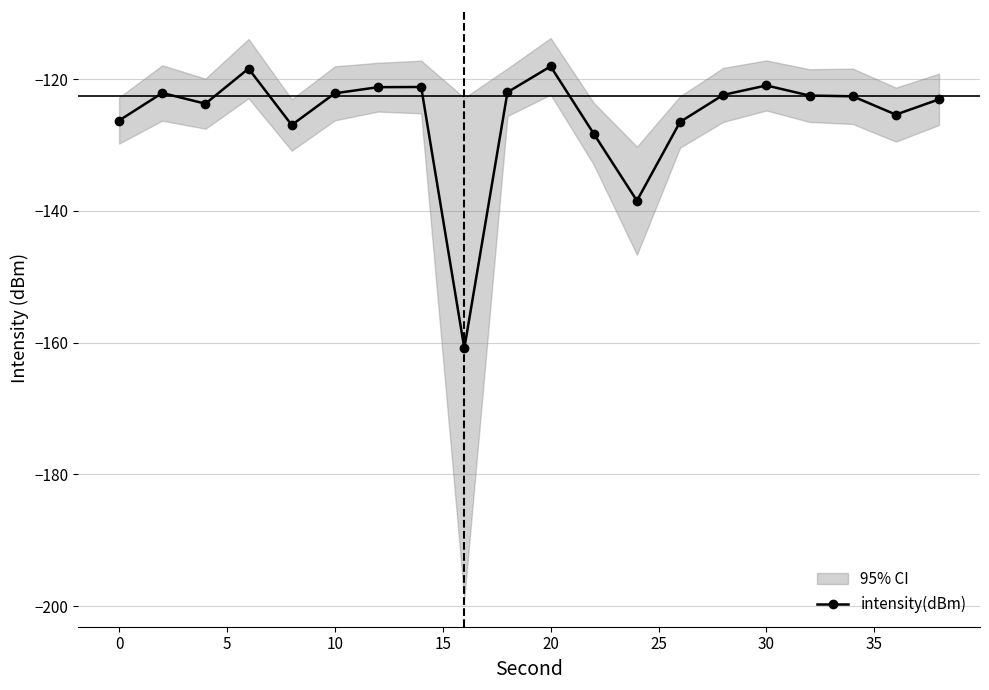

What is the maximum value shown in the chart?

-118.1